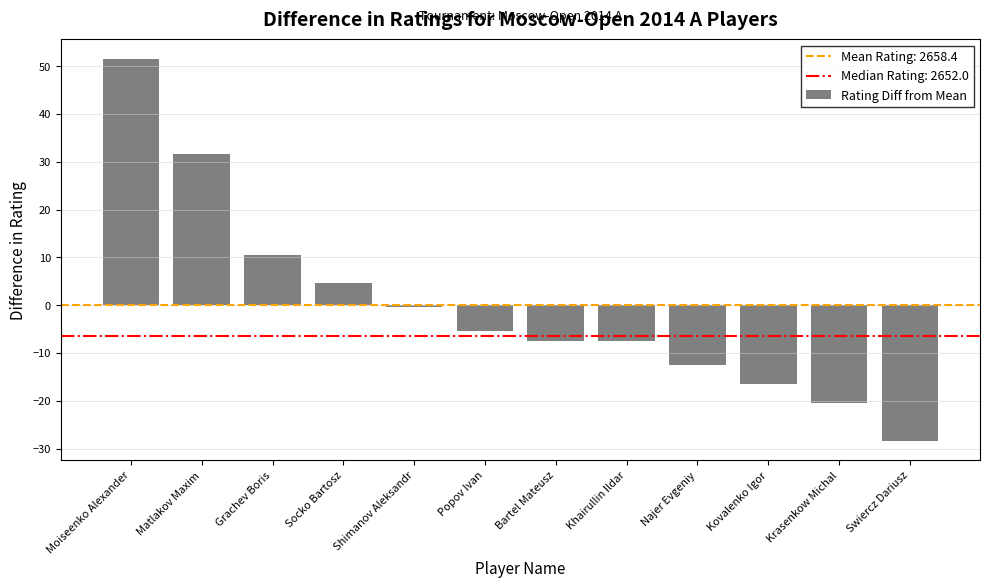

How many categories are shown in the chart?

12